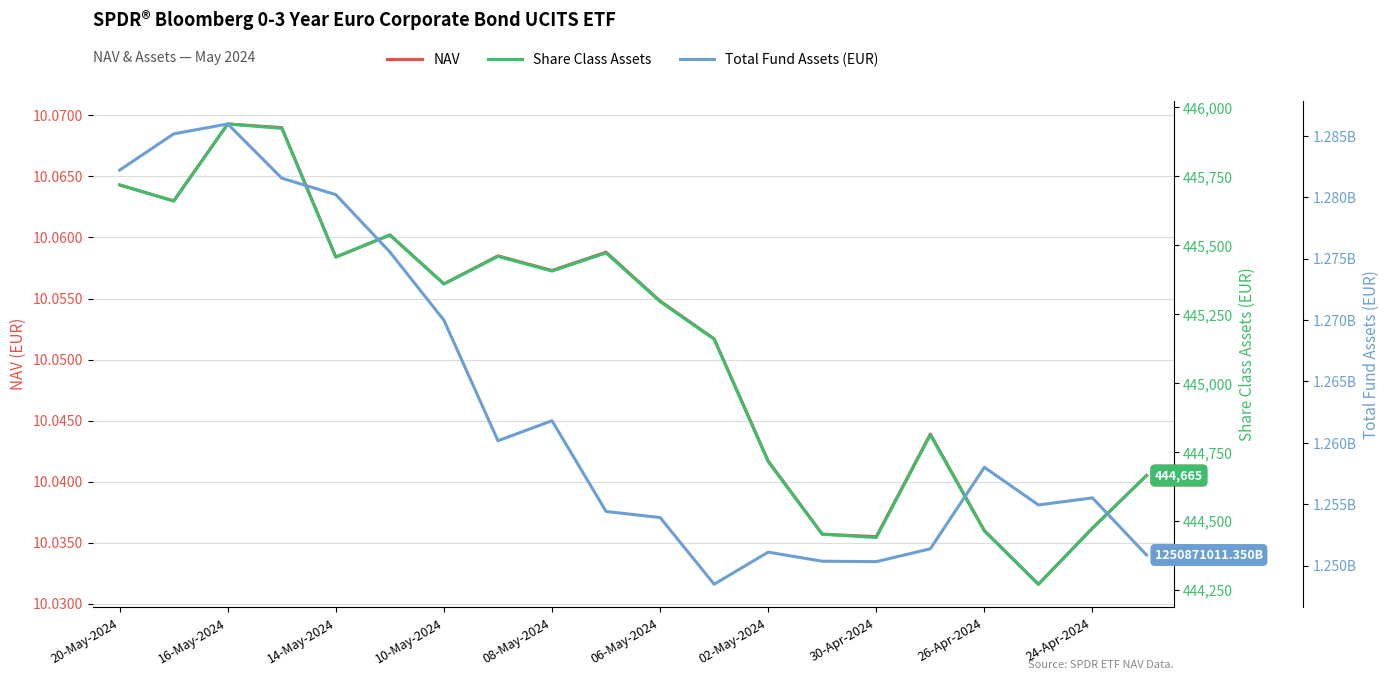

Rank the series at 24-Apr-2024 from lowest to highest value.

NAV, Share Class Assets, Total Fund Assets (EUR)